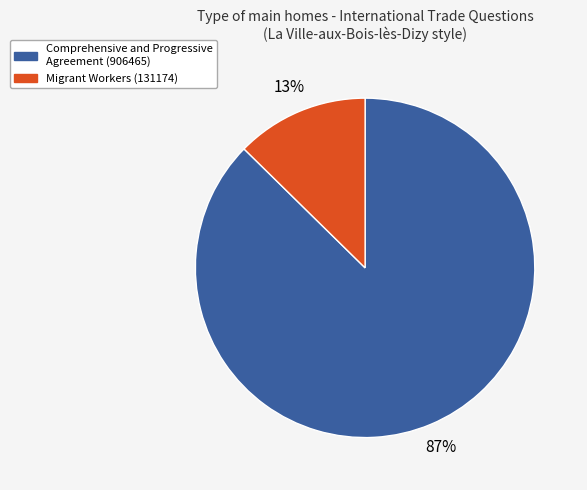

What is the majority slice?

Comprehensive and Progressive Agreement (906465)